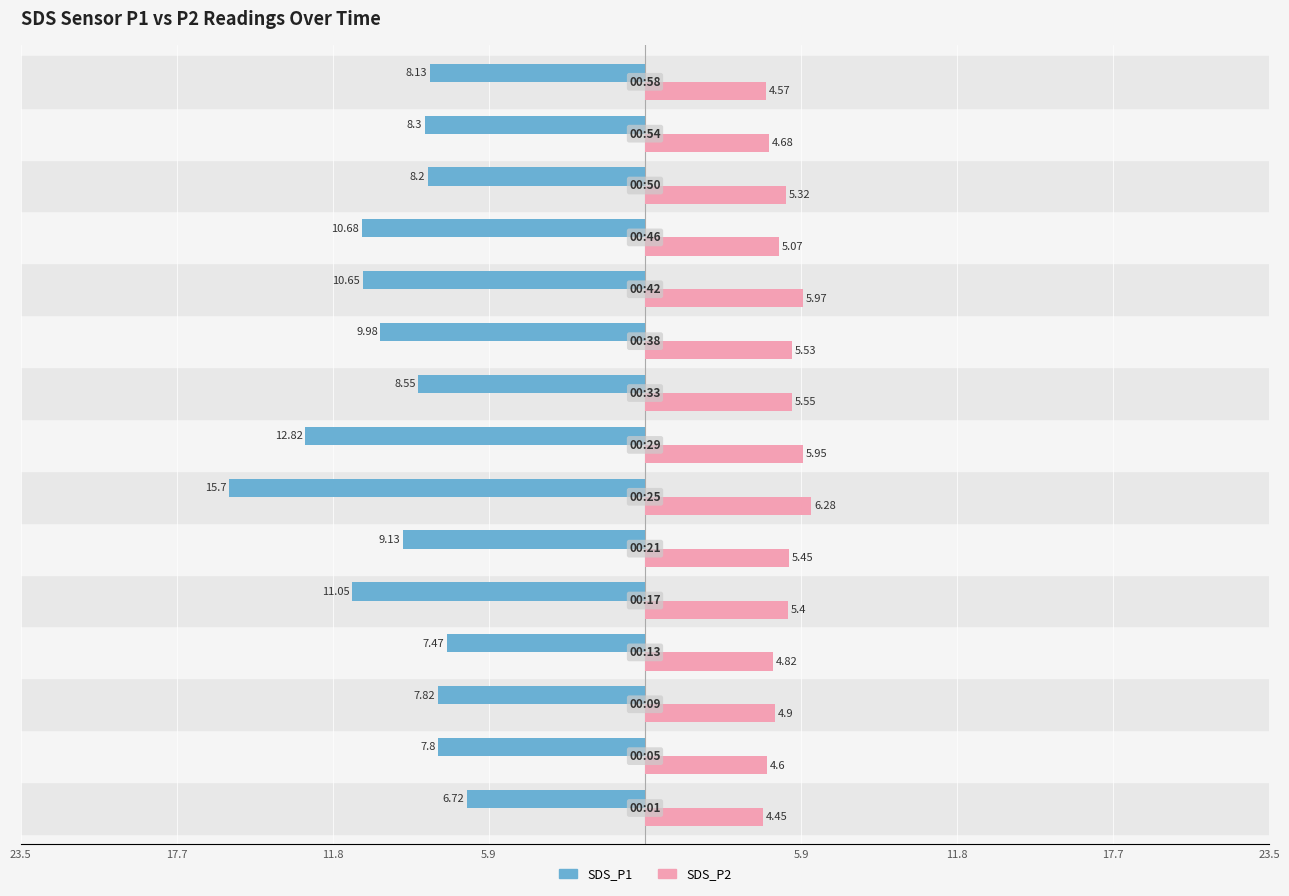

What are all the series names shown in the legend?

SDS_P1, SDS_P2